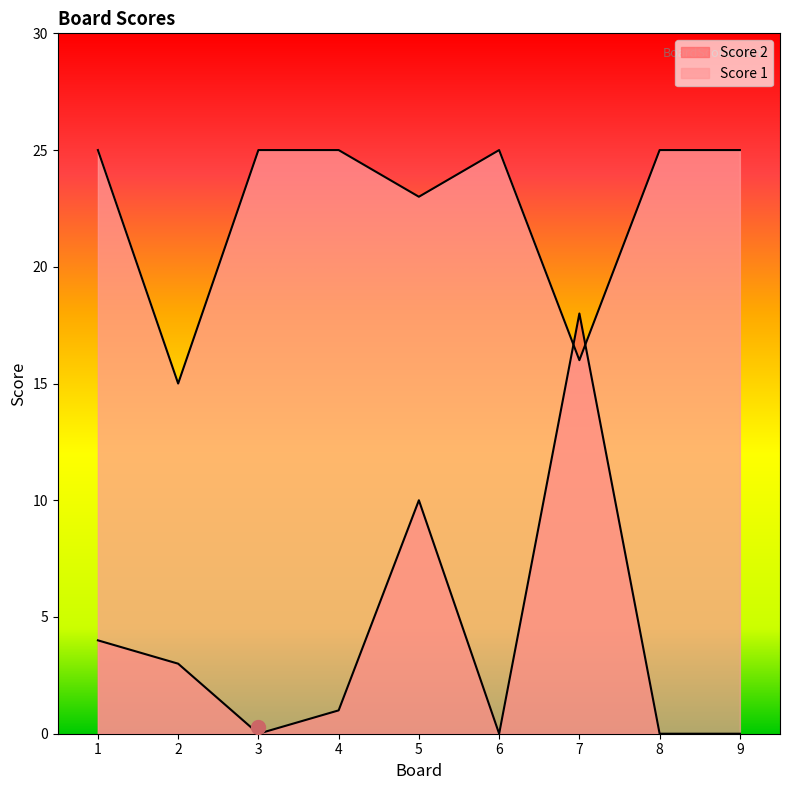

Reading right to left, extract all data points from this chart.

Score 1: 9=25	8=25	7=16	6=25	5=23	4=25	3=25	2=15	1=25
Score 2: 9=0	8=0	7=18	6=0	5=10	4=1	3=0	2=3	1=4